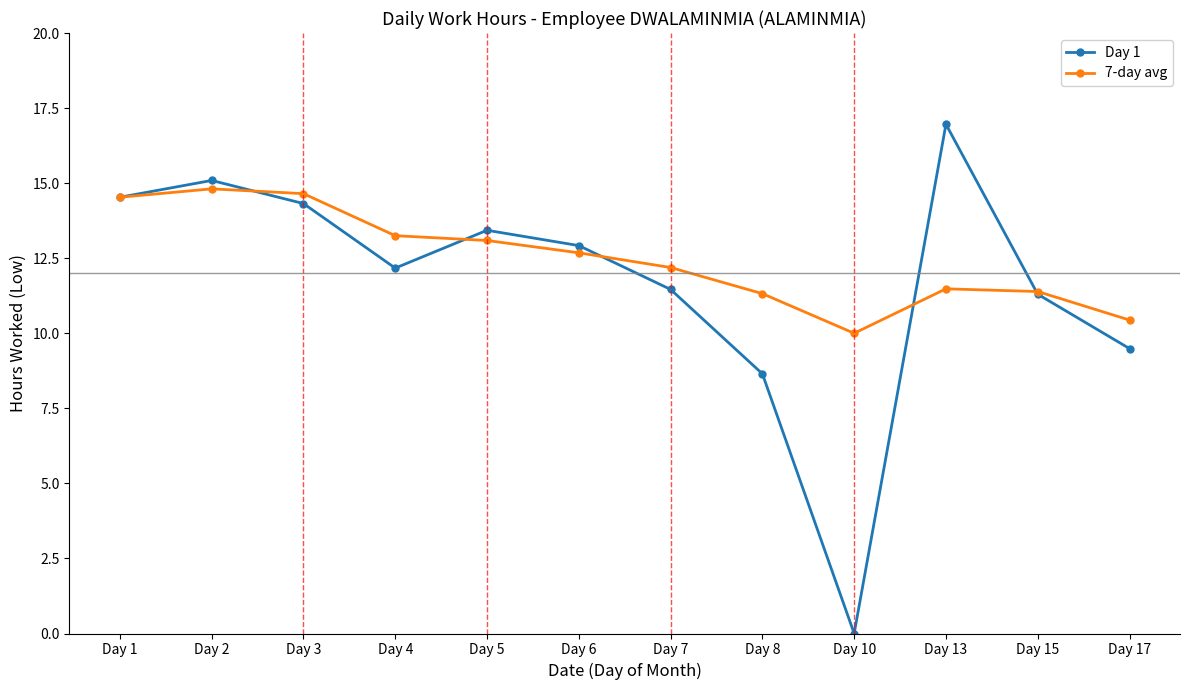

True or false: Day 1 has a value of -10.3 at Day 10.

False